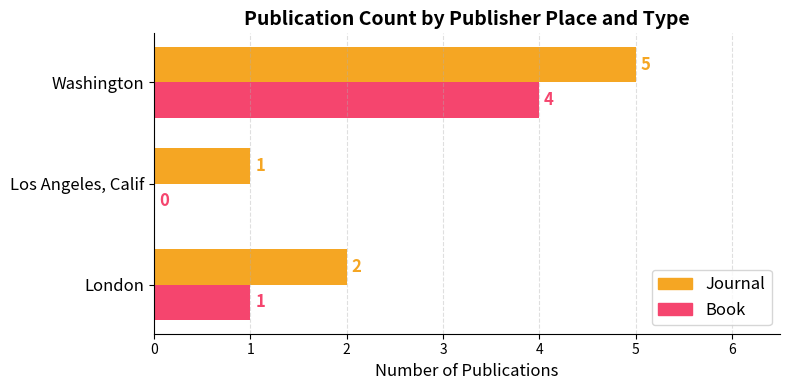

What is the total value across all series at Washington?

9